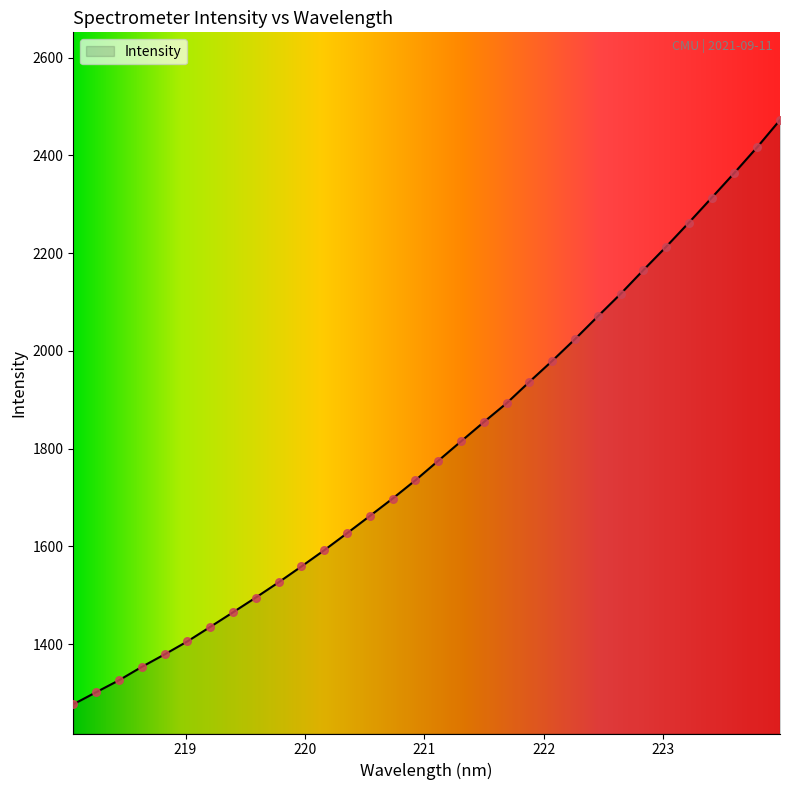

What is the maximum value shown in the chart?

2472.5